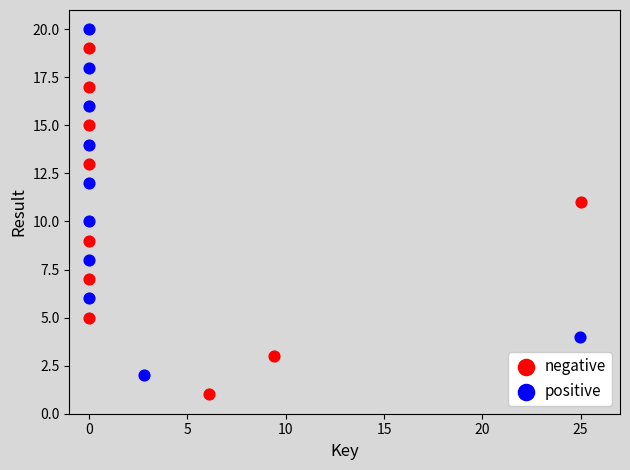

Which series reaches the minimum Y coordinate?

negative